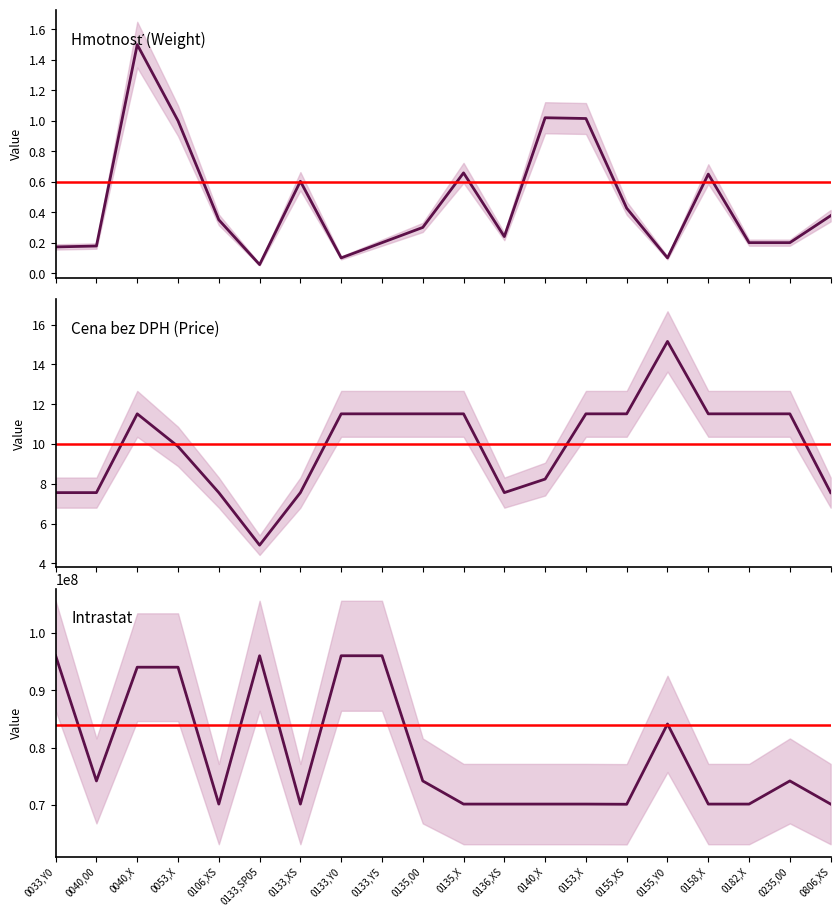

At which label does Cena bez DPH reach its peak?

0155,Y0